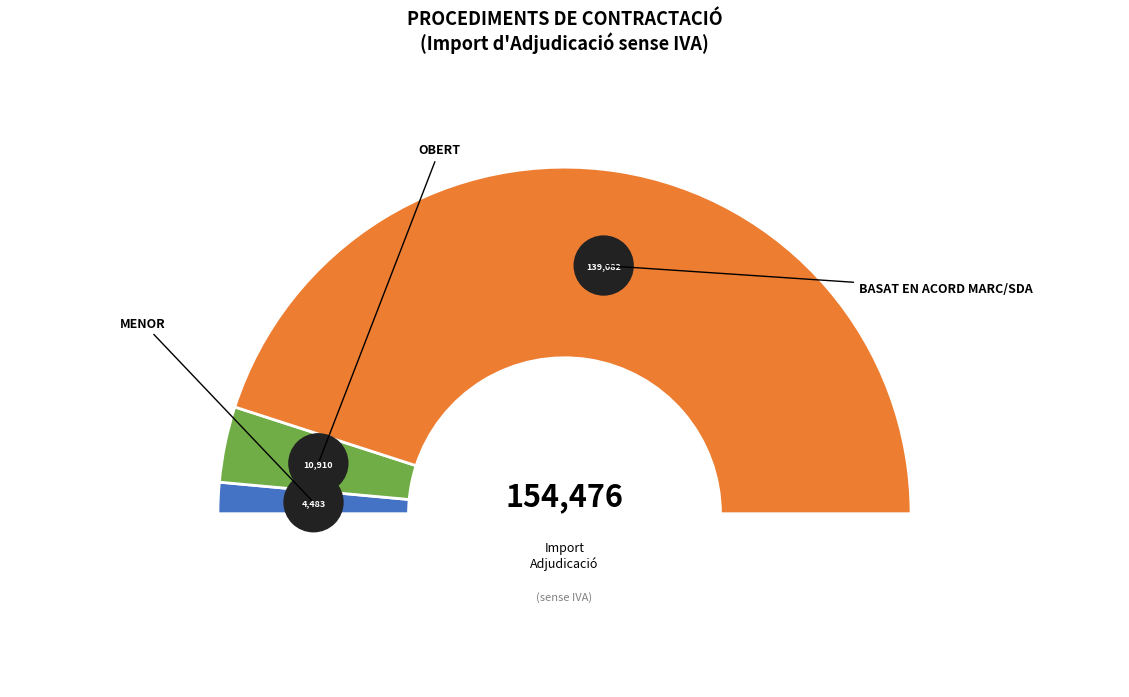

Approximately how many times larger is the value at OBERT compared to MENOR?

2.4